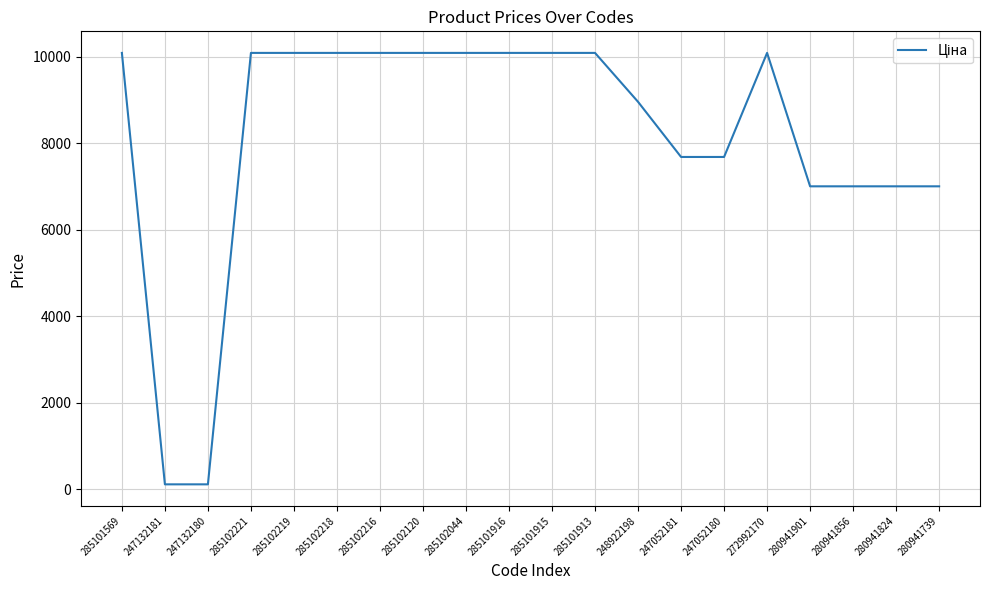

What is the greatest value displayed?

10085.8